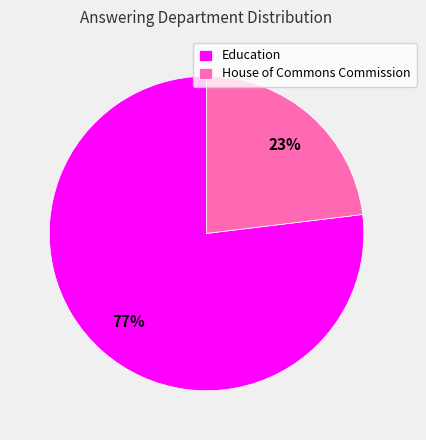

To the nearest percent, what is the difference between the Education and House of Commons Commission slice percentages?

54%